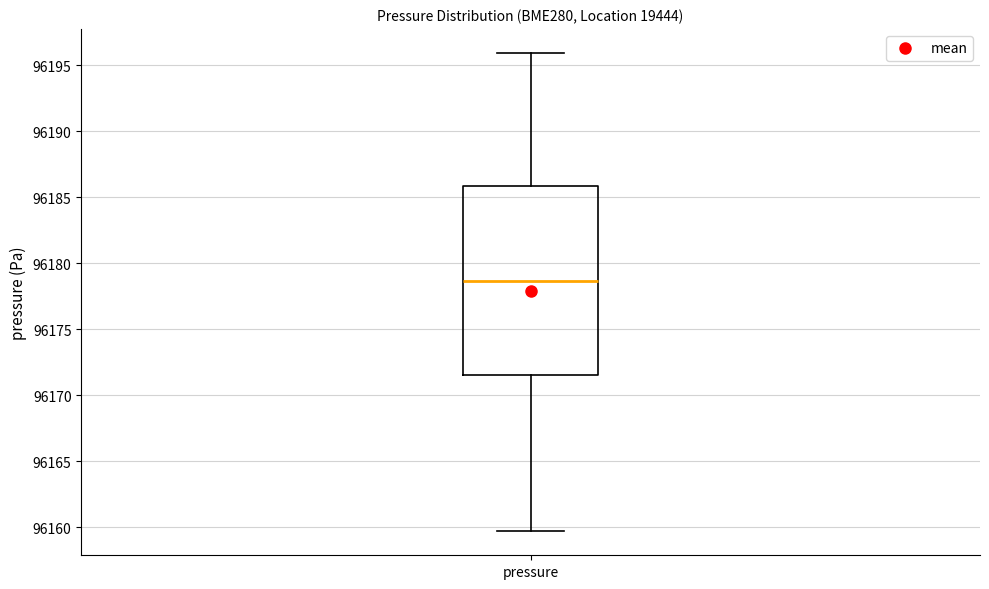

Transcribe this box plot: give where the median line is, the range the box spans, and where the two whiskers end, as read against the y-axis. The values are not printed on the chart, so give them approximately, as read against the axis.

median 96178.5, box 96171.5 to 96186.0, whiskers 96159.5 to 96196.0